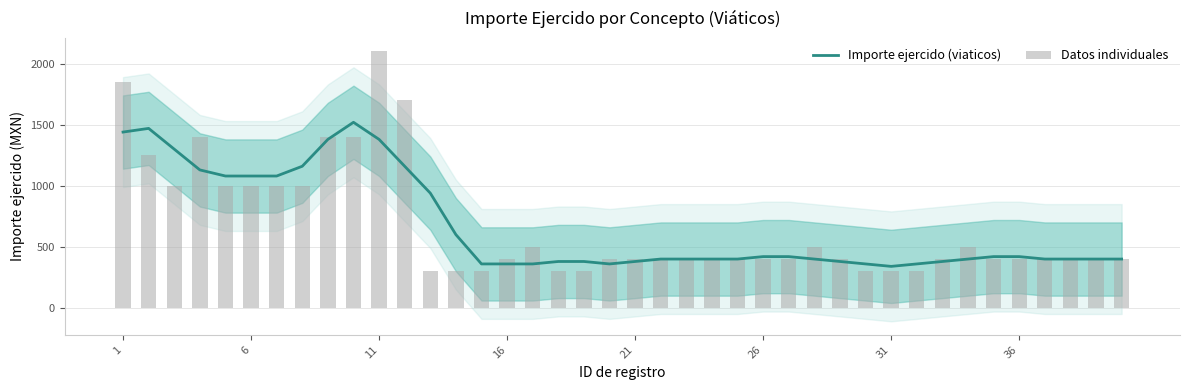

What is the lowest value of the Importe ejercido (viaticos) series?

340